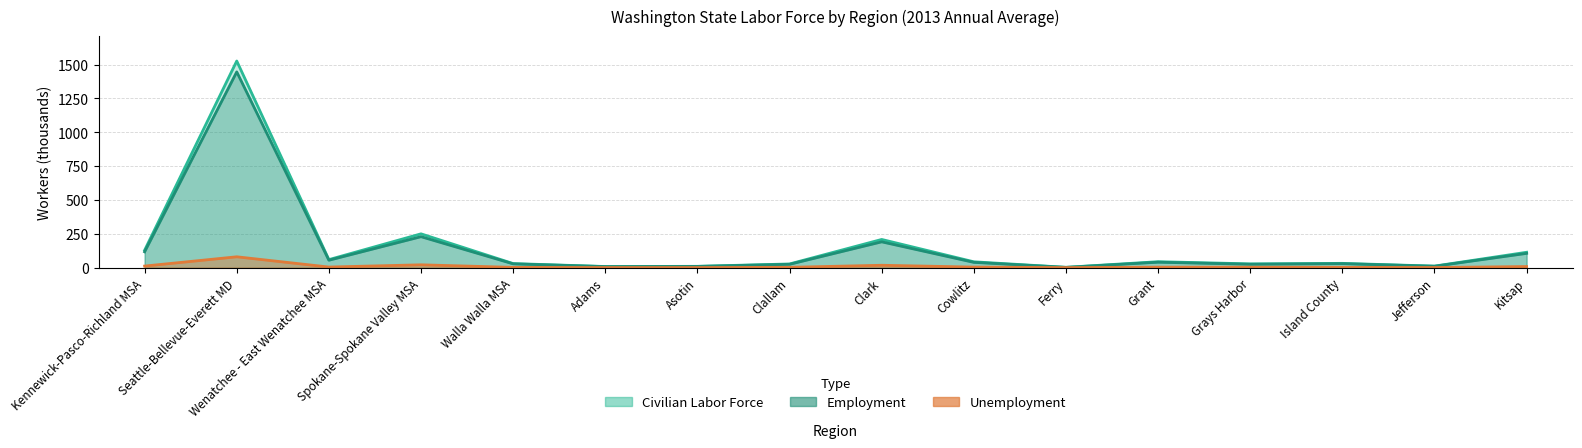

What is the smallest value displayed?

0.3